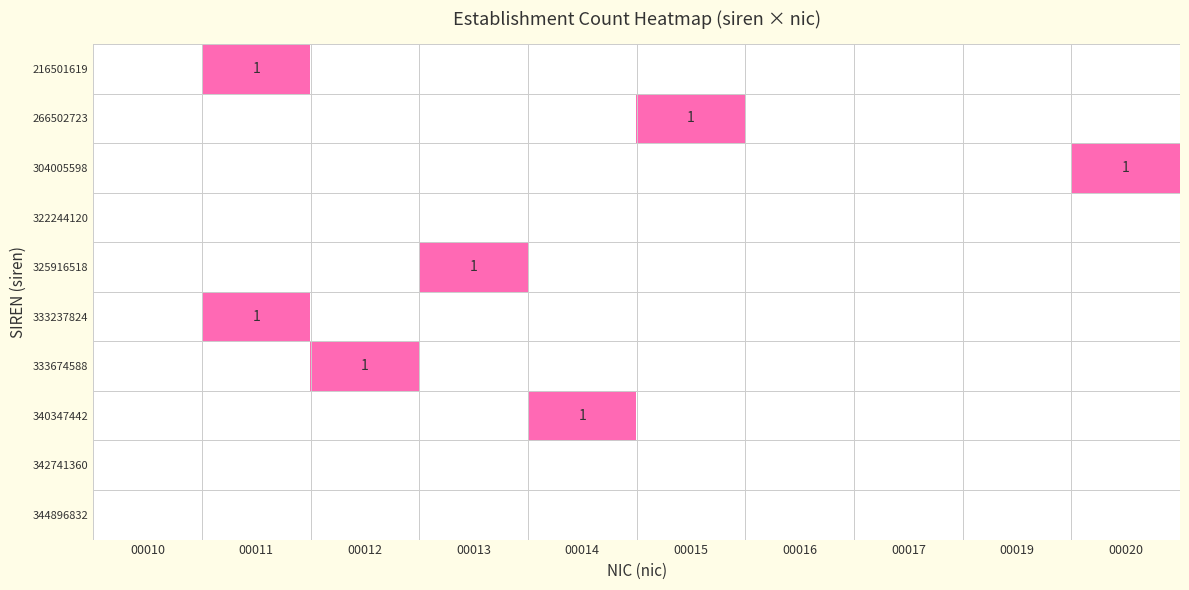

The 333674588 series shows 0 at 00012. True or false?

False